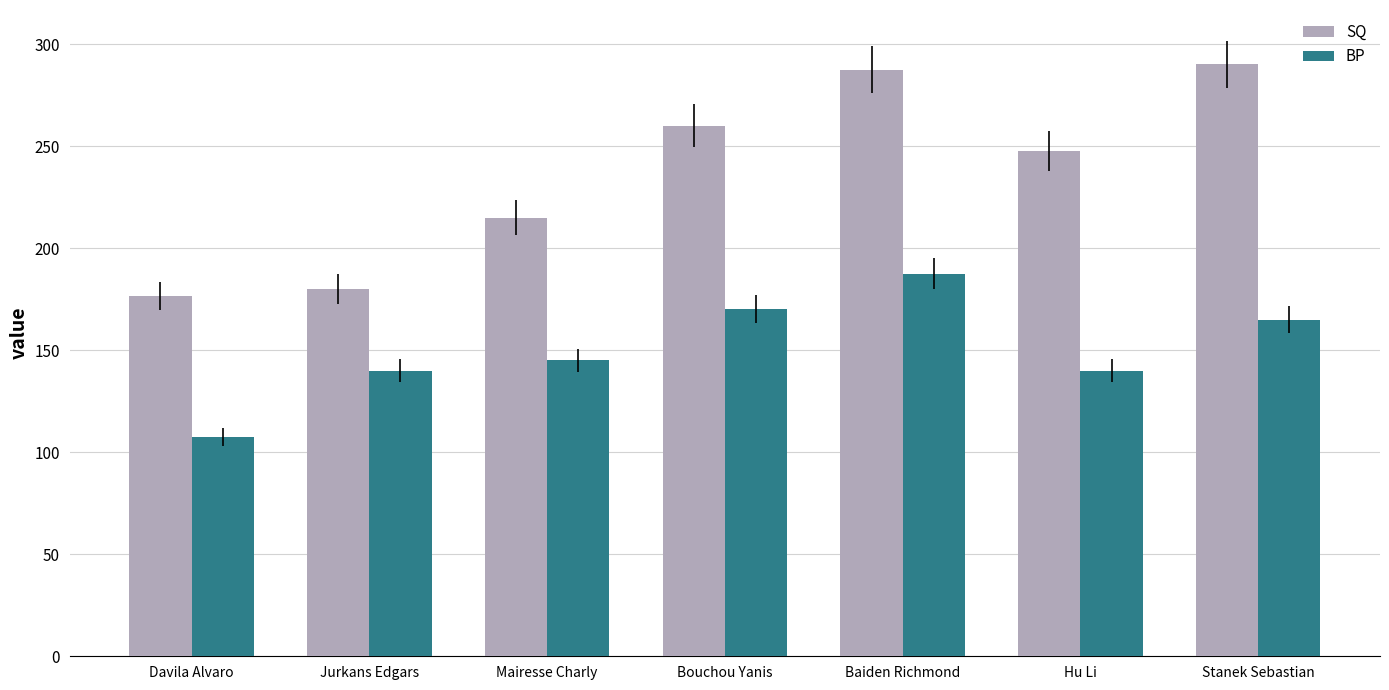

Count the number of categories in the chart.

7